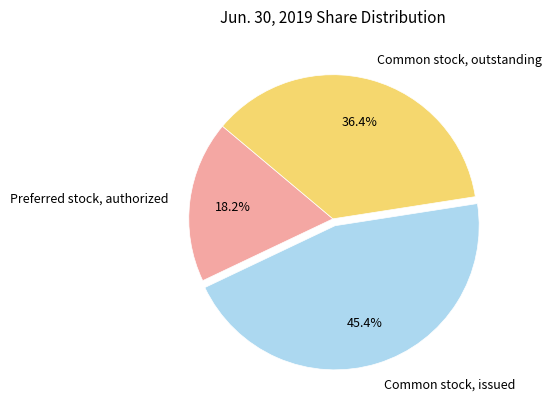

Between Common stock, issued and Preferred stock, authorized, which is larger?

Common stock, issued